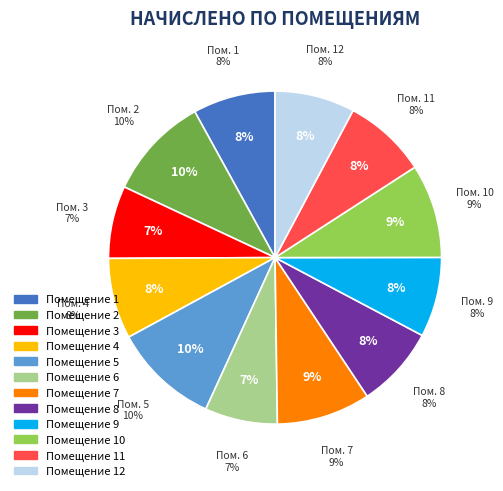

Which slice is the smallest?

3